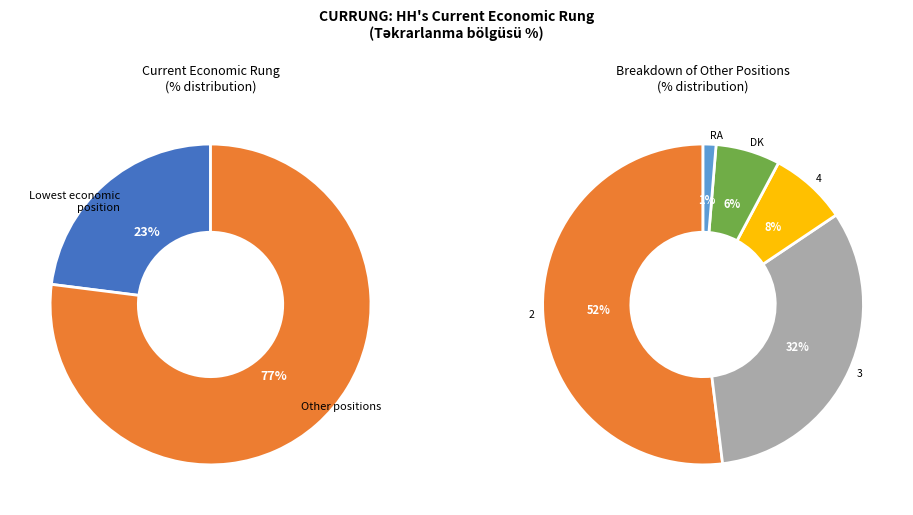

To the nearest percent, what portion does Lowest economic position in society represent?

23%